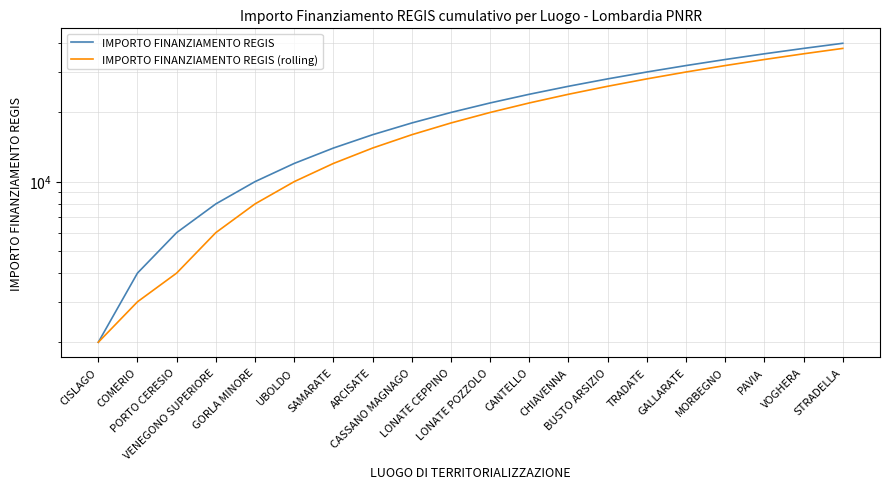

True or false: IMPORTO FINANZIAMENTO REGIS (rolling) and IMPORTO FINANZIAMENTO REGIS intersect in this chart.

False